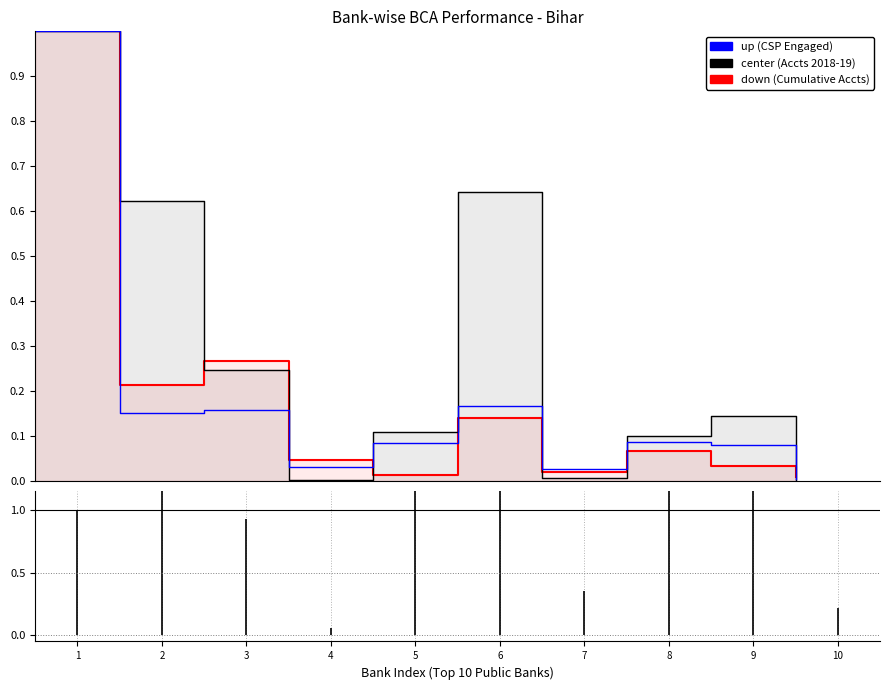

What are all the series names shown in the legend?

down, center, up